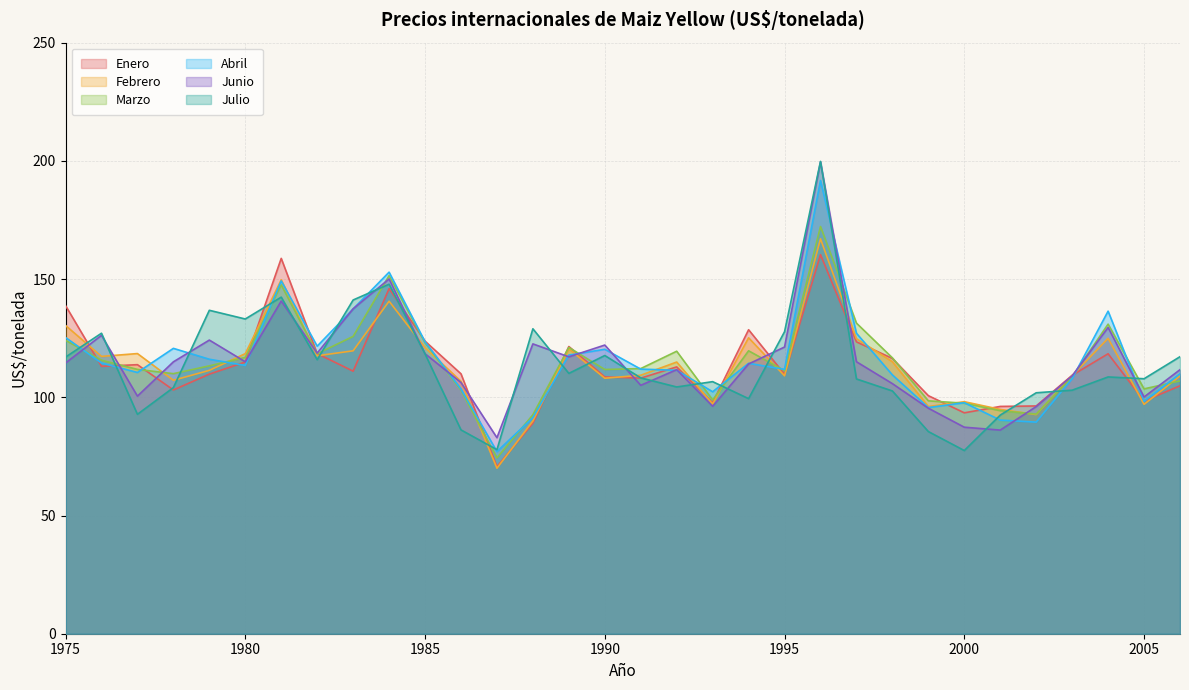

Is it true that Febrero equals 130.4 at 1975?

True